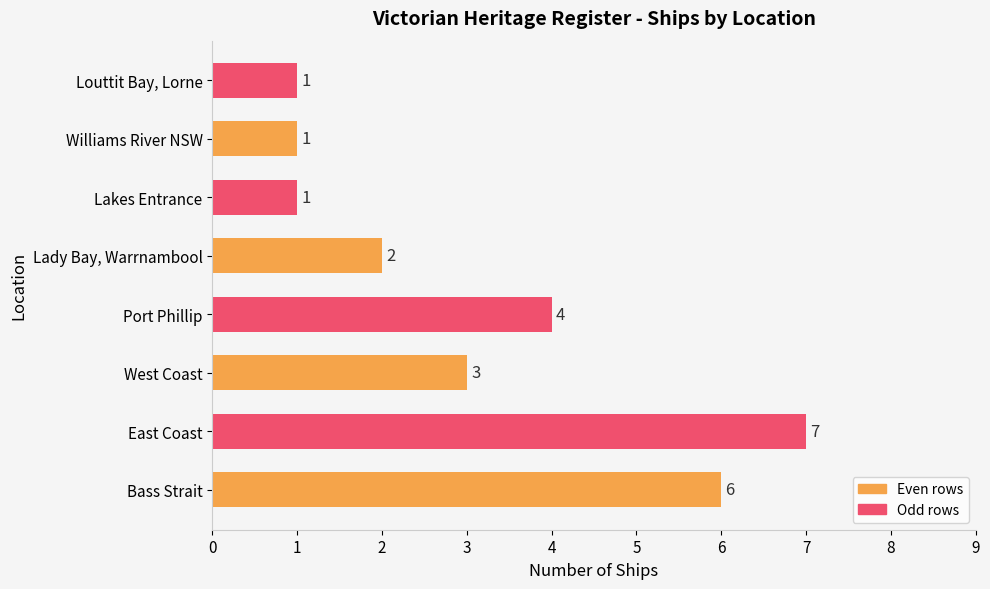

What is the difference between the maximum and minimum values?

6